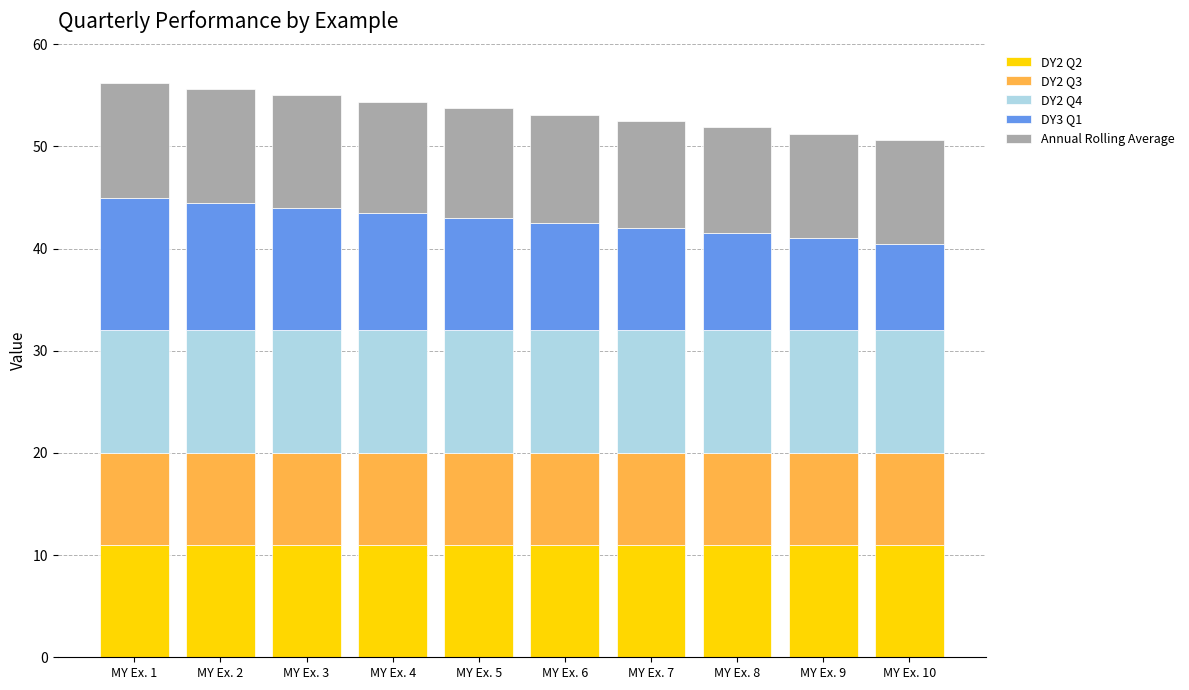

What is the highest value of the DY2 Q2 series?

11.0